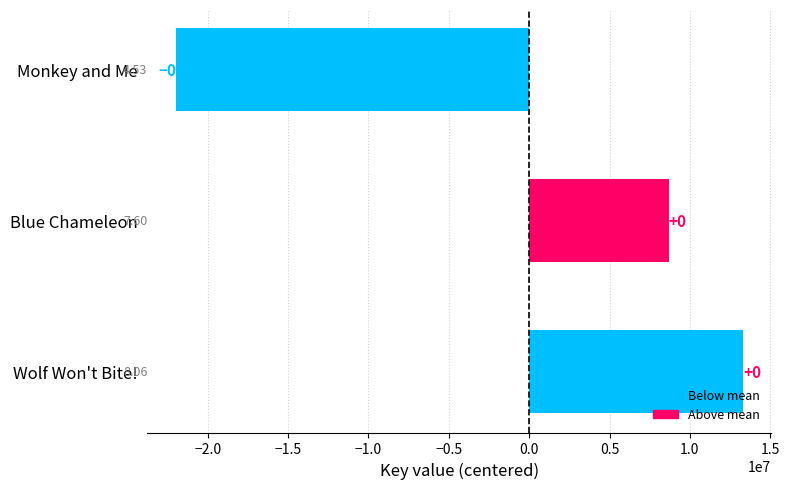

How many bars are there in total?

3